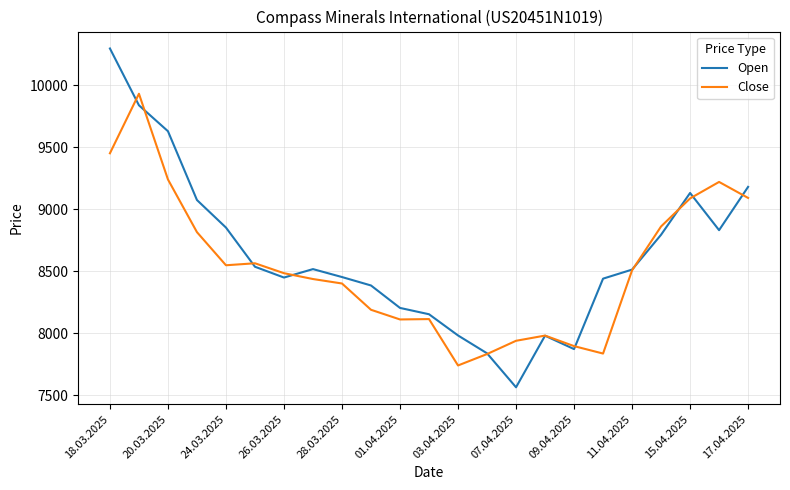

Which series has the largest range (max minus min)?

Open